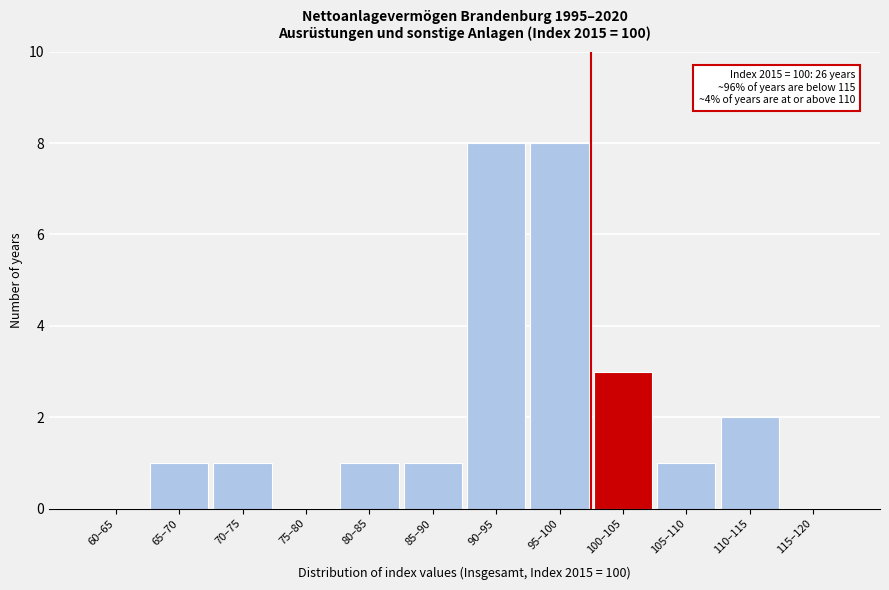

Reading right to left, extract all data points from this chart.

115–120=0	110–115=2	105–110=1	100–105=3	95–100=8	90–95=8	85–90=1	80–85=1	75–80=0	70–75=1	65–70=1	60–65=0